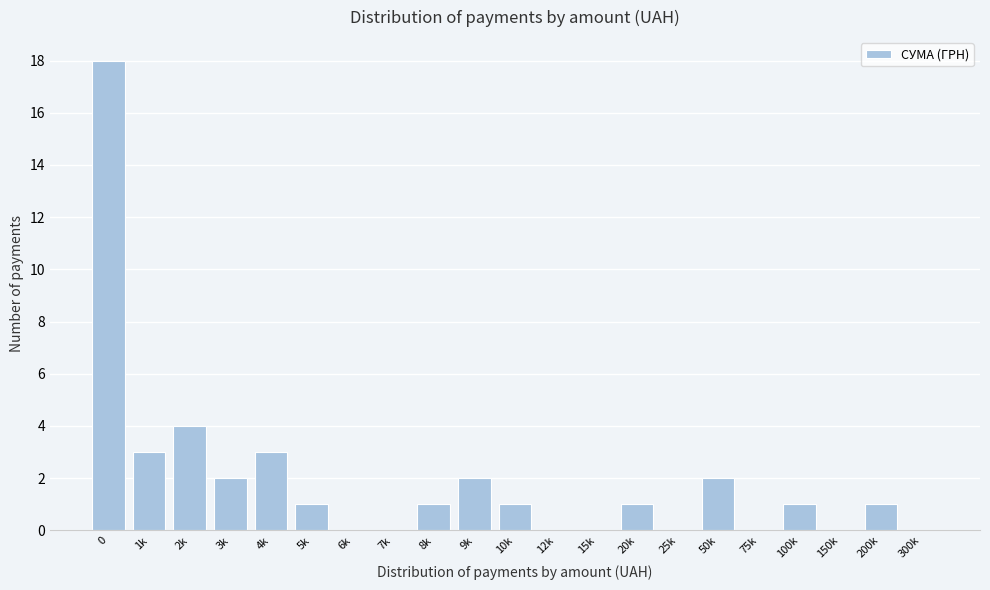

Reading left to right, list all the values displayed in this chart.

0=18	1k=3	2k=4	3k=2	4k=3	5k=1	6k=0	7k=0	8k=1	9k=2	10k=1	12k=0	15k=0	20k=1	25k=0	50k=2	75k=0	100k=1	150k=0	200k=1	300k=0